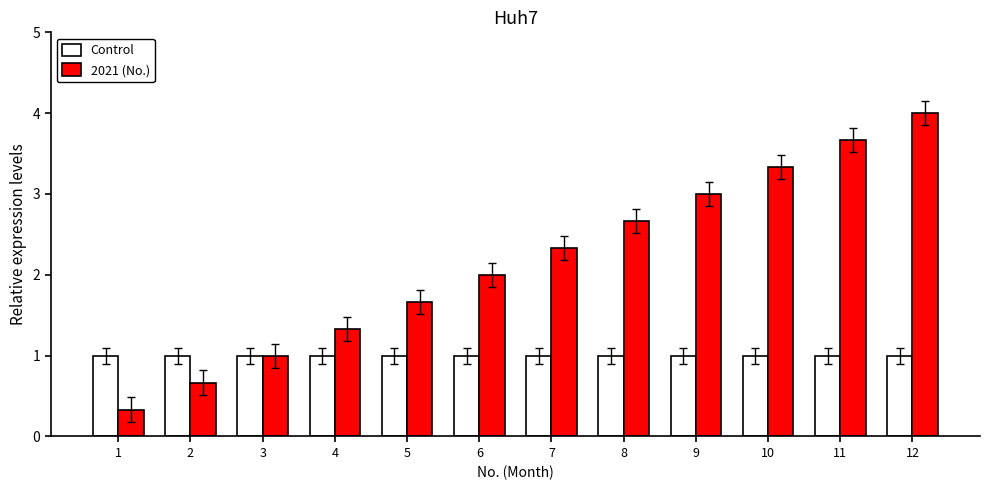

Reading right to left, extract all data points from this chart.

Control: 12=1.0	11=1.0	10=1.0	9=1.0	8=1.0	7=1.0	6=1.0	5=1.0	4=1.0	3=1.0	2=1.0	1=1.0
2021 (No.): 12=4.0	11=3.7	10=3.3	9=3.0	8=2.7	7=2.3	6=2.0	5=1.7	4=1.3	3=1.0	2=0.7	1=0.3